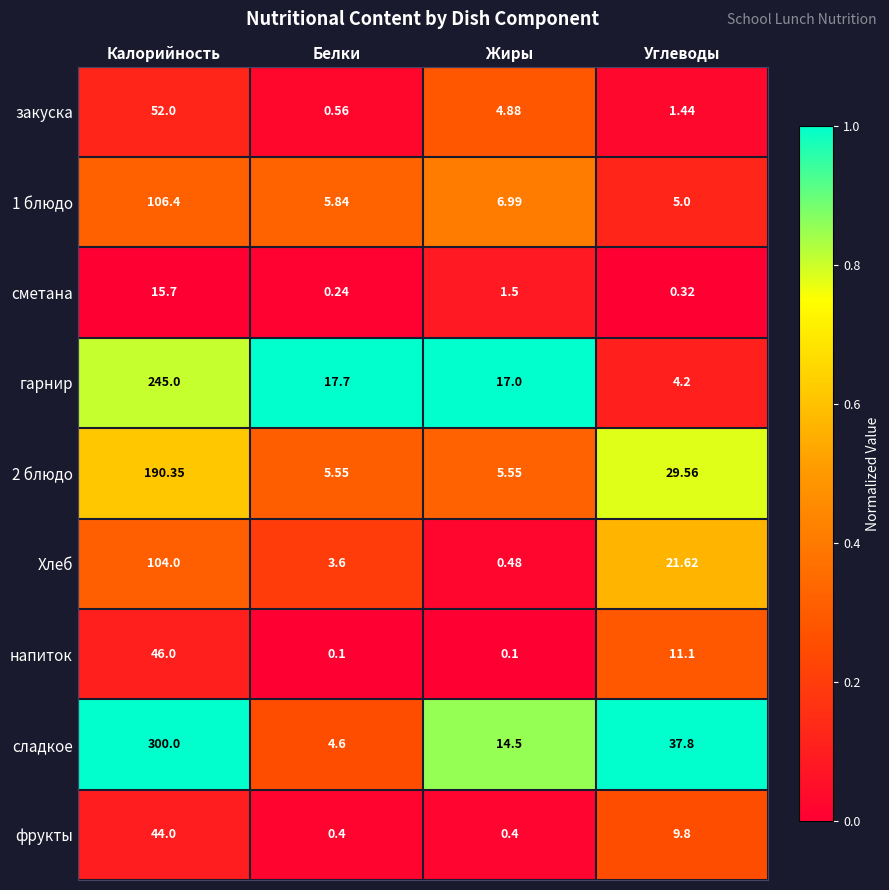

Rank the series at Белки from lowest to highest value.

напиток, сметана, фрукты, закуска, Хлеб, сладкое, 2 блюдо, 1 блюдо, гарнир